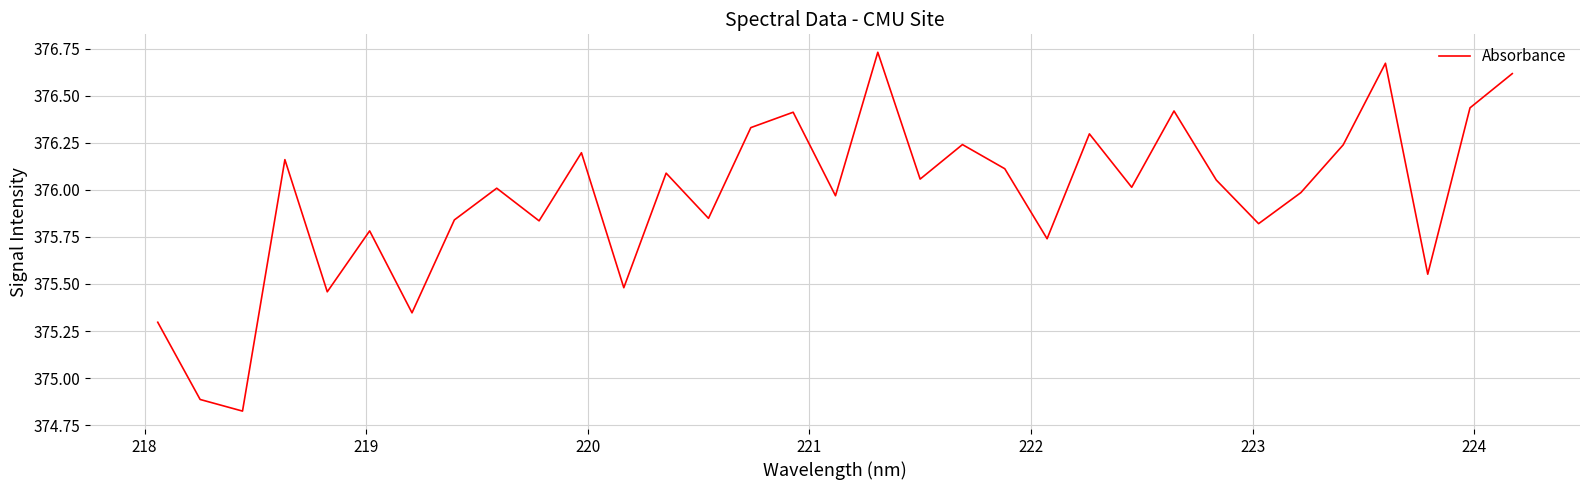

What is the difference between the maximum and minimum values?

1.9